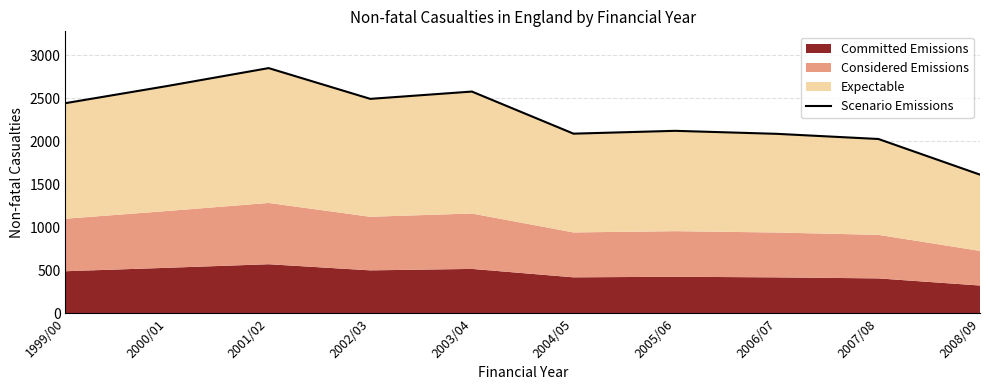

Where does the data first go above 2445?

2000/01